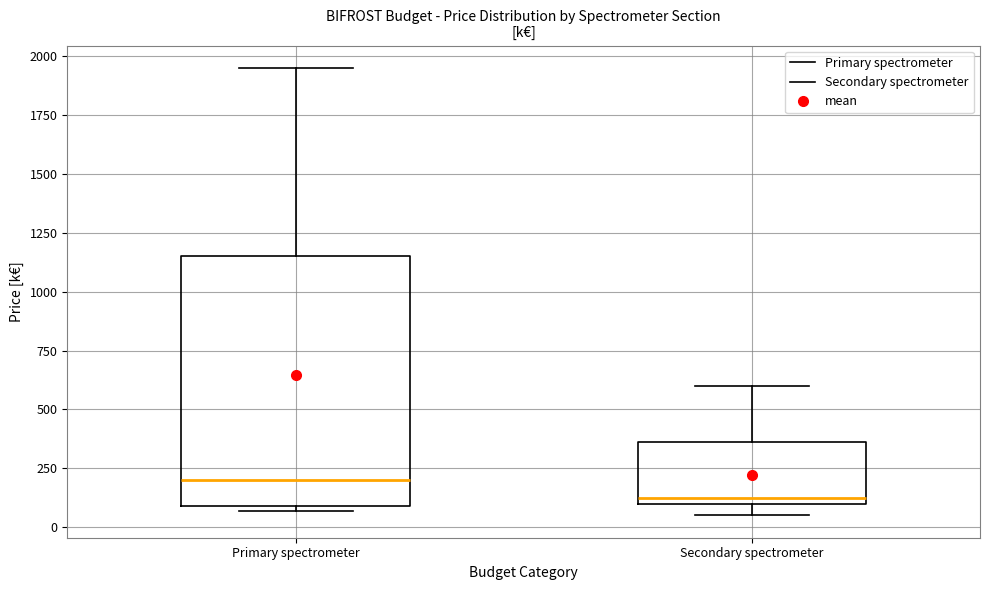

Where does the median line of the box for Primary spectrometer sit on the y-axis? The values are not printed on the chart, so give them approximately, as read against the axis.

200